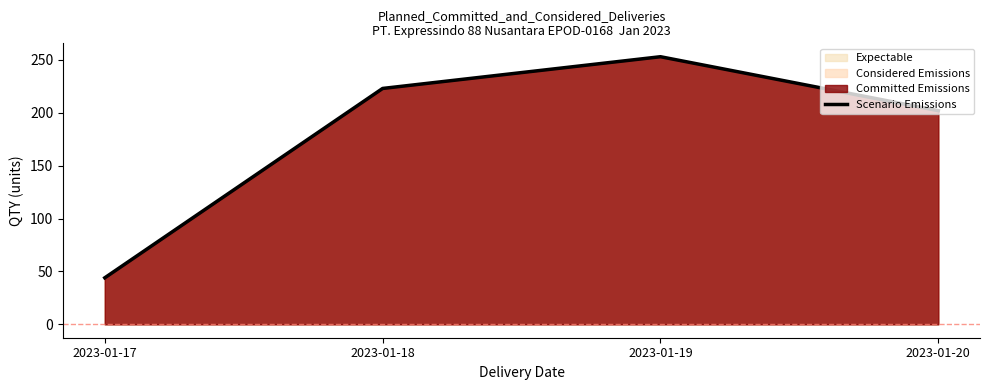

What is the minimum value shown in the chart?

44